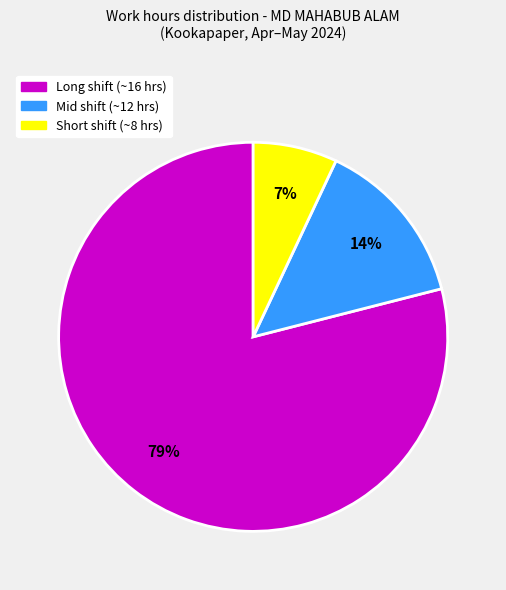

Which has a higher value, Long shift (~16 hrs) or Mid shift (~12 hrs)?

Long shift (~16 hrs)